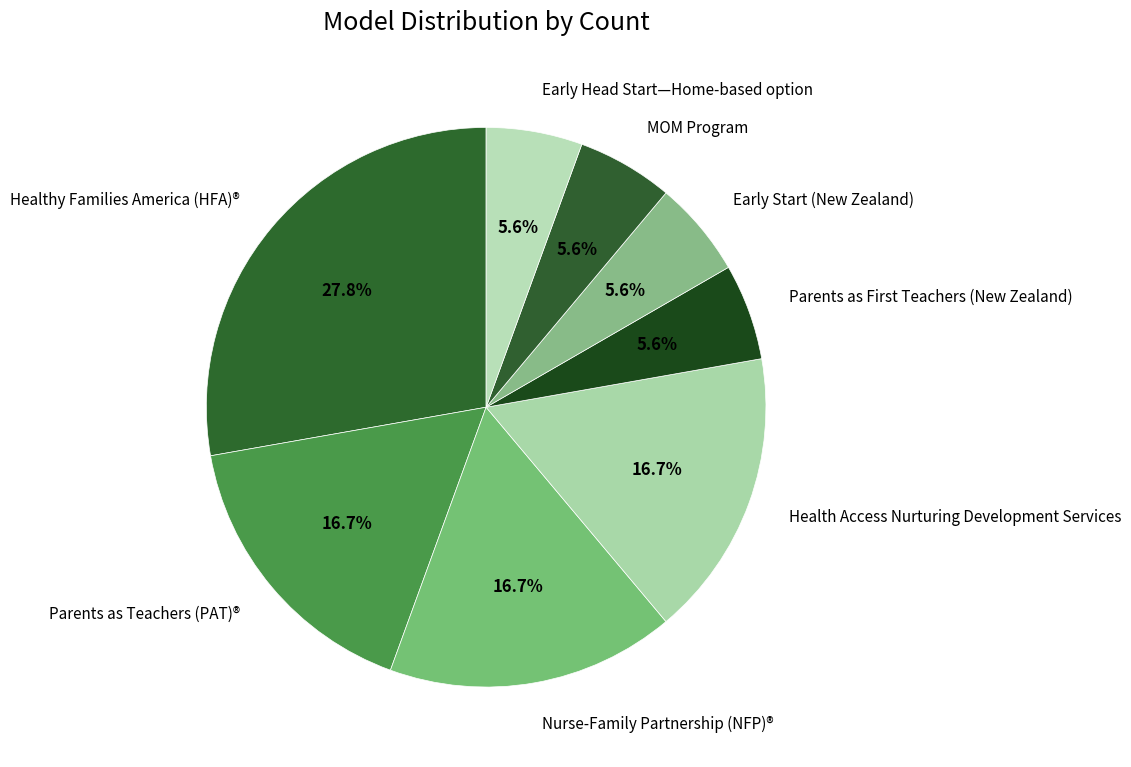

Which slice is the largest?

Healthy Families America (HFA)®